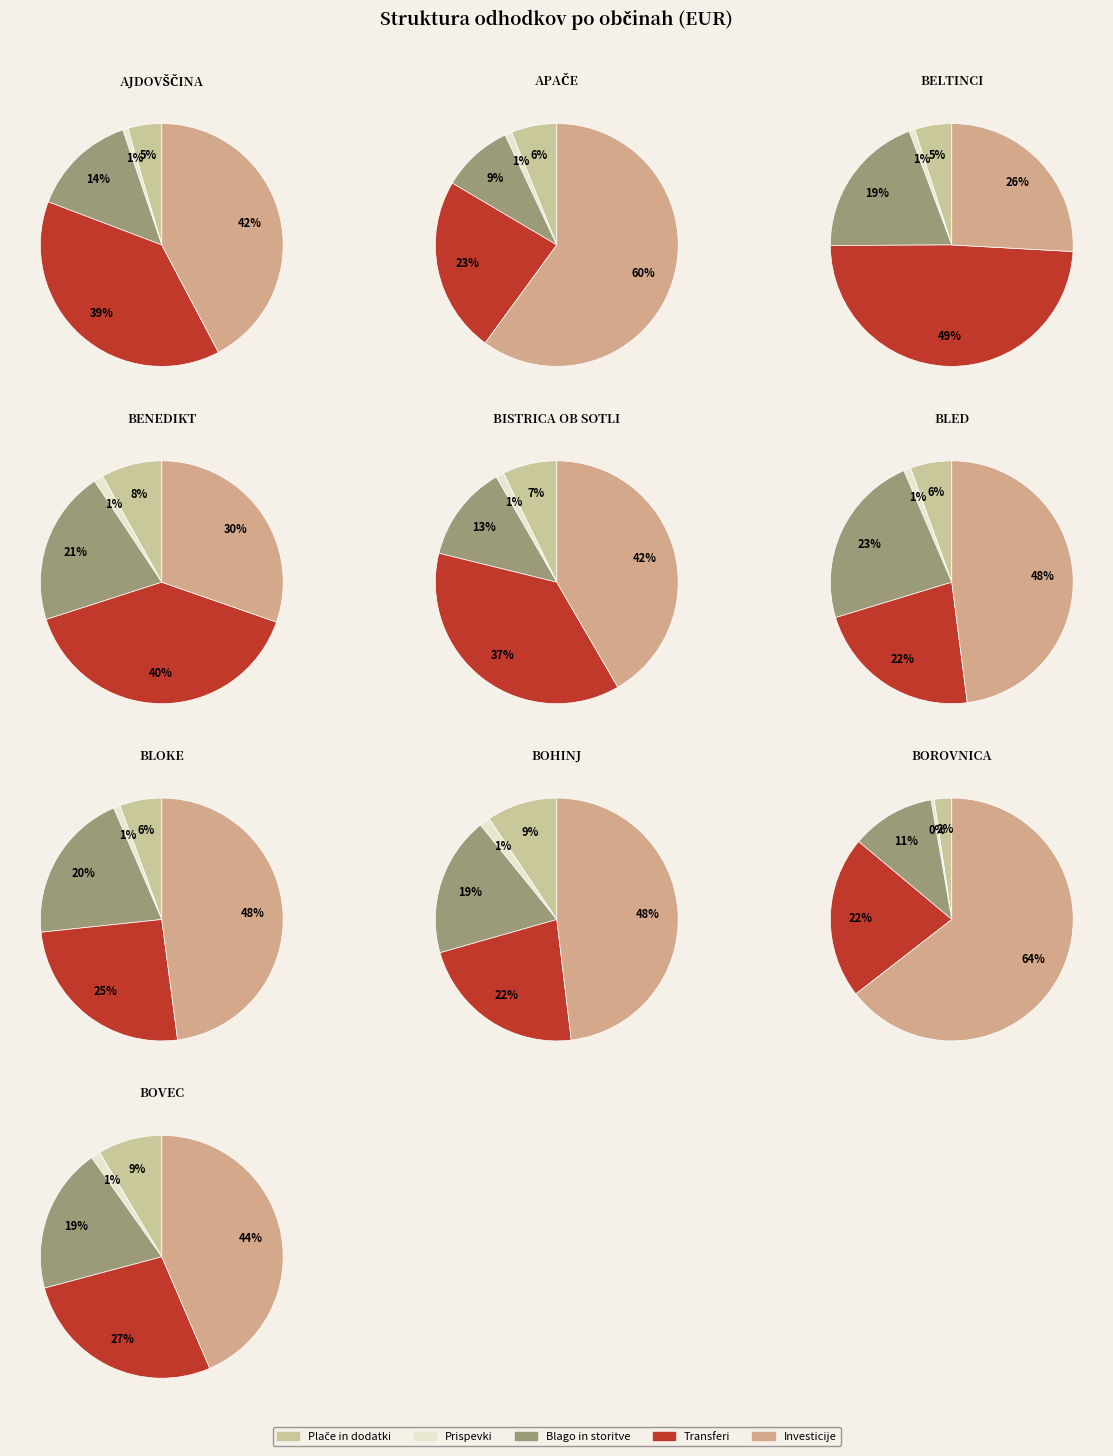

What is the spread (max minus min) of values at BOHINJ?

4313591.2